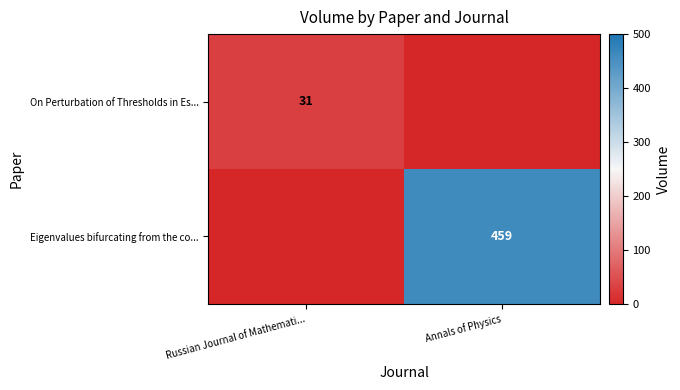

The On Perturbation of Thresholds in Es... series shows 31 at Russian Journal of Mathemati.... True or false?

True